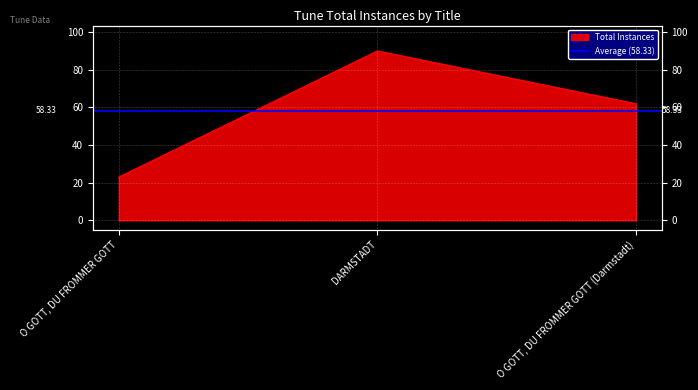

Reading right to left, transcribe all the data shown in this chart.

O GOTT, DU FROMMER GOTT (Darmstadt)=62	DARMSTADT=90	O GOTT, DU FROMMER GOTT=23